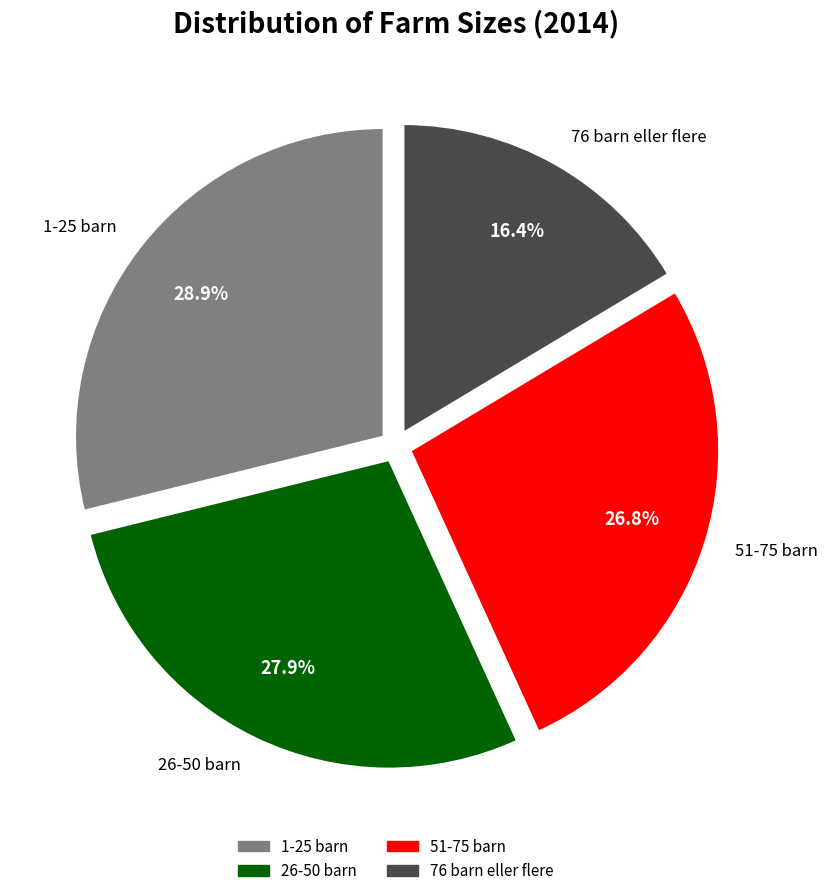

Approximately how many times larger is the value at 51-75 barn compared to 76 barn eller flere?

1.6